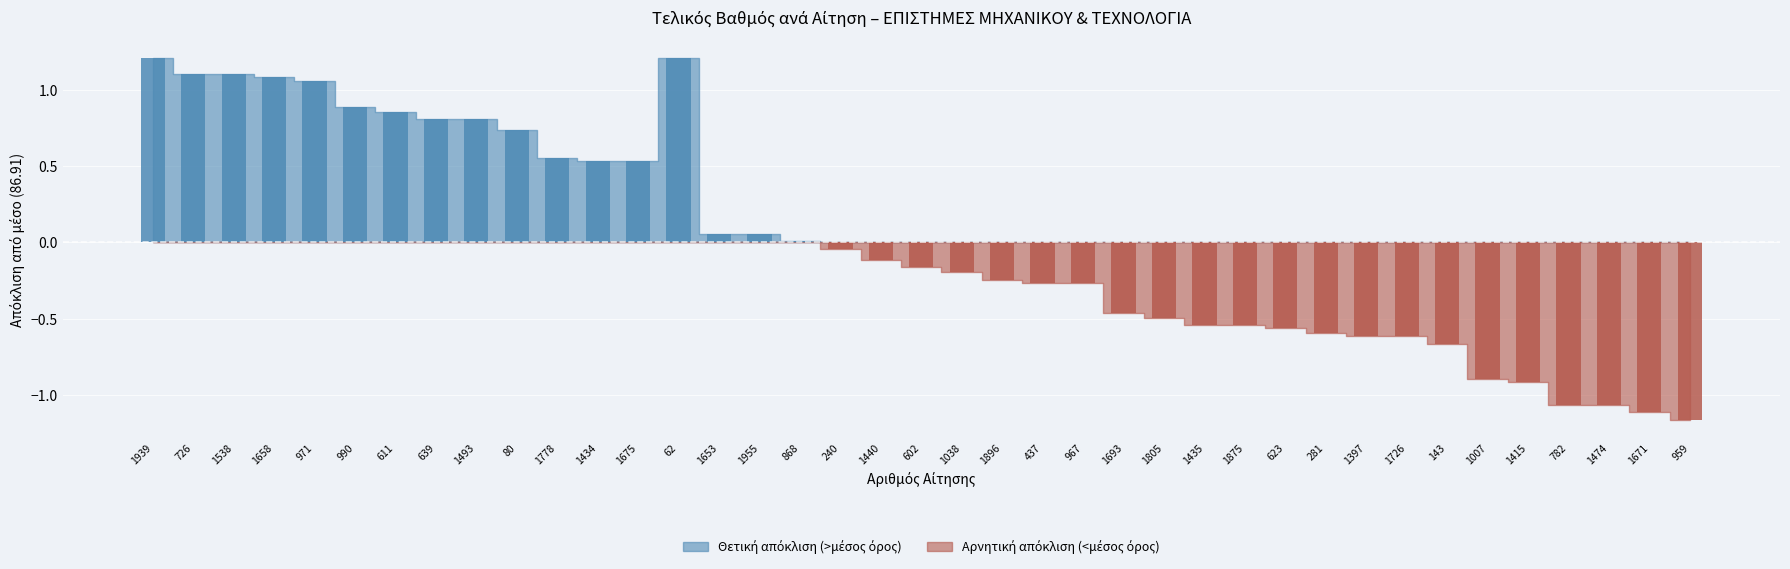

Reading left to right, what are all the values shown in this chart?

88.1	88.0	88.0	88.0	88.0	87.8	87.8	87.7	87.7	87.7	87.5	87.5	87.5	88.1	87.0	87.0	86.9	86.9	86.8	86.8	86.7	86.7	86.7	86.7	86.5	86.4	86.4	86.4	86.3	86.3	86.3	86.3	86.2	86.0	86.0	85.8	85.8	85.8	85.8